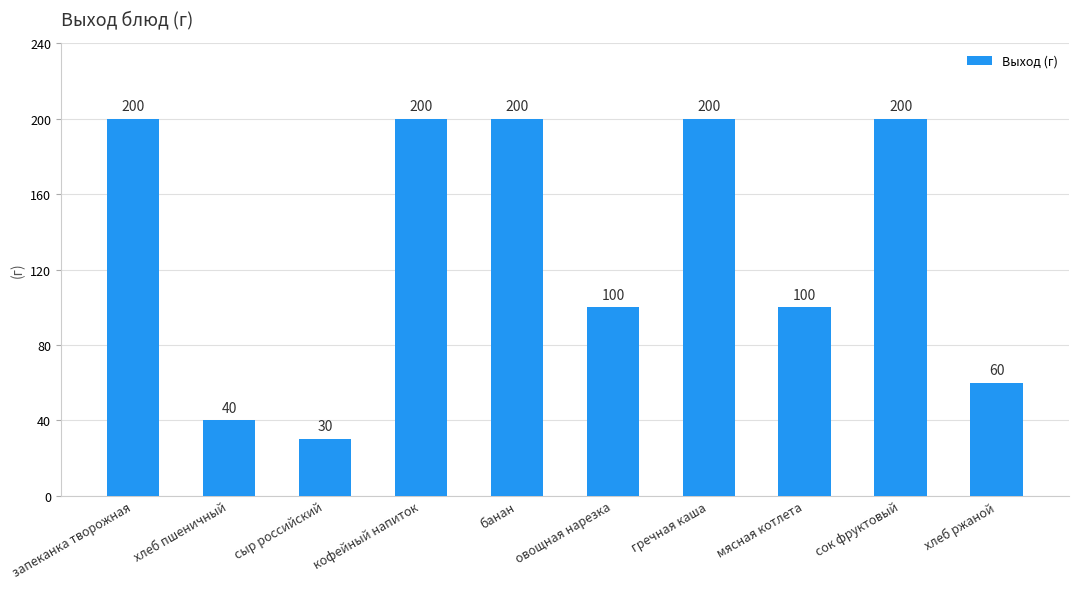

What is the greatest value displayed?

200